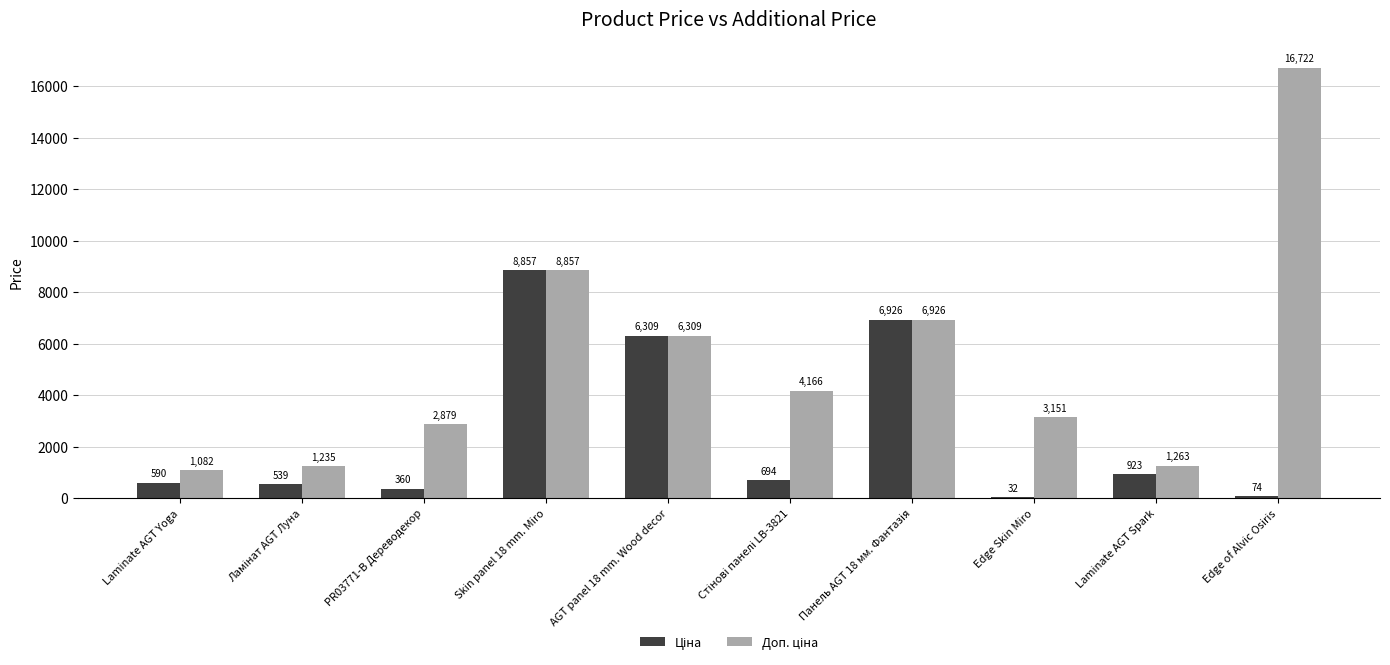

Which category has the highest value across all series?

Edge of Alvic Osiris